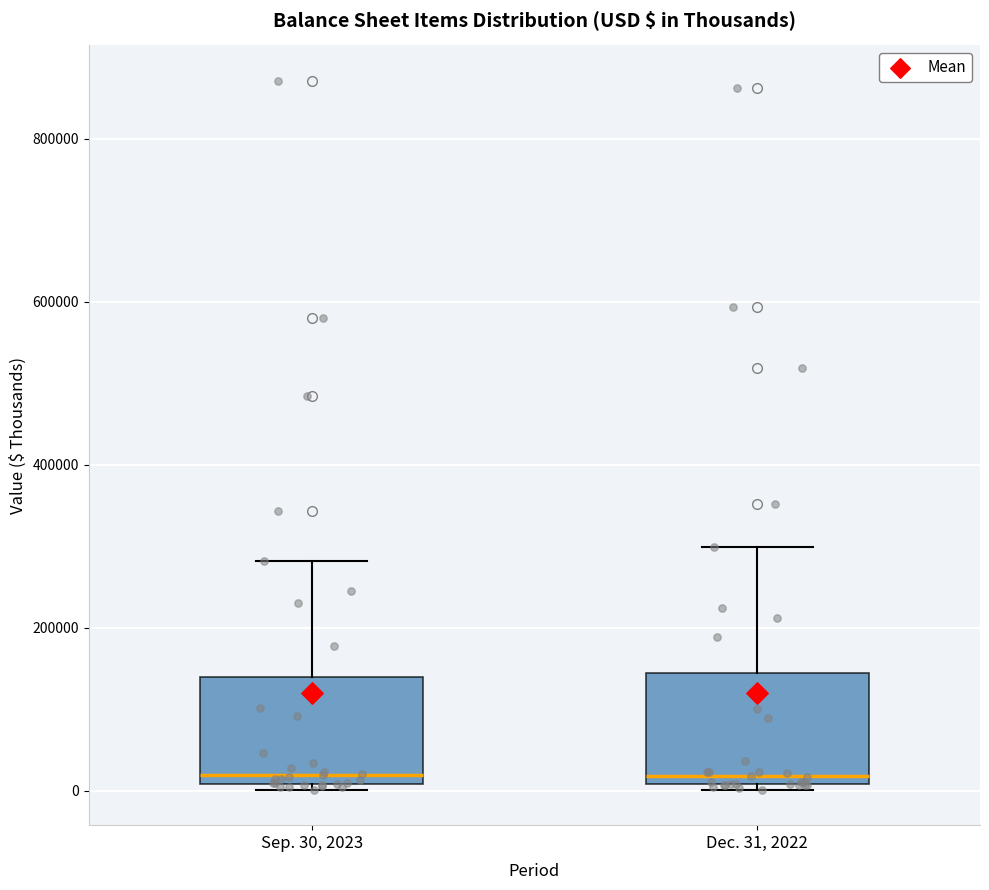

Where is the upper edge of the box for Dec. 31, 2022 on the y-axis? The values are not printed on the chart, so give them approximately, as read against the axis.

140000